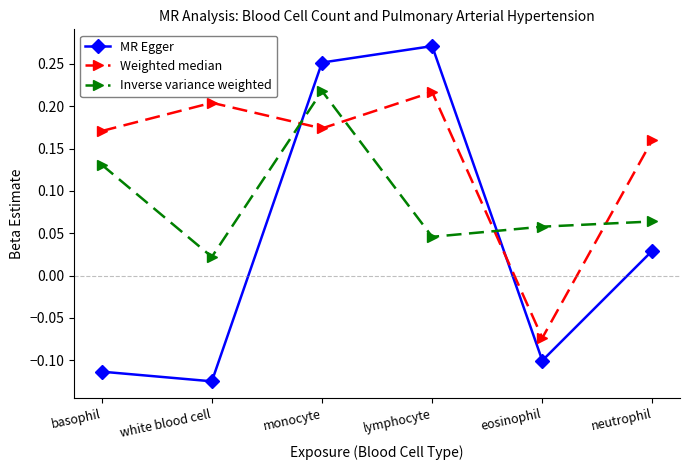

Where do Weighted median and MR Egger first cross each other?

white blood cell and monocyte